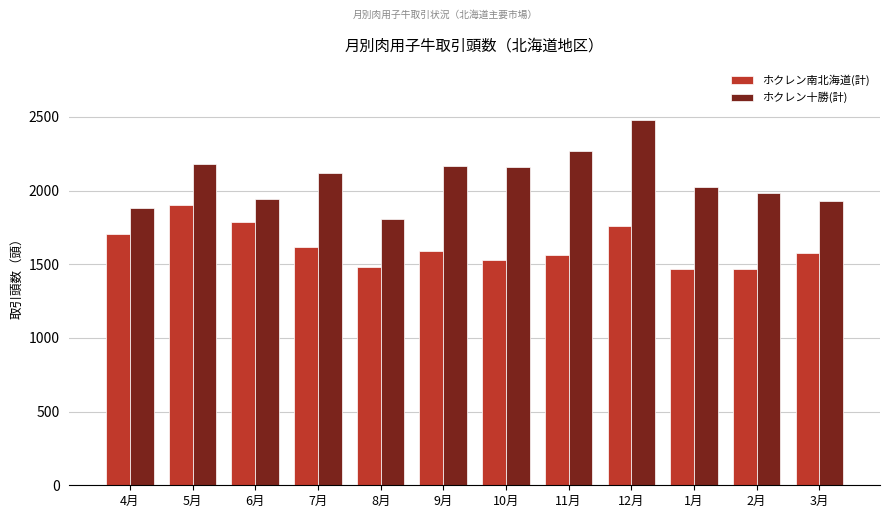

Rank the series by their maximum value, from lowest to highest.

ホクレン南北海道(計), ホクレン十勝(計)